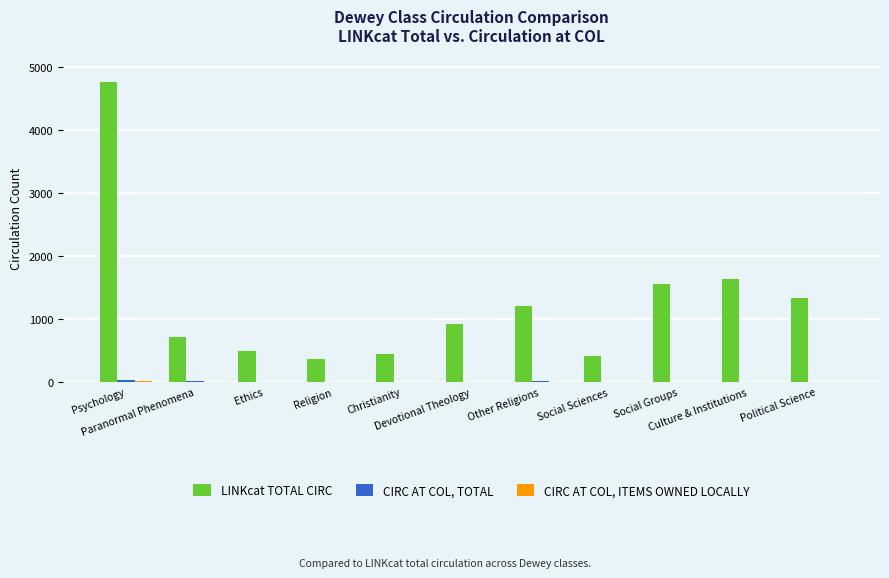

What is the maximum value shown in the chart?

4766